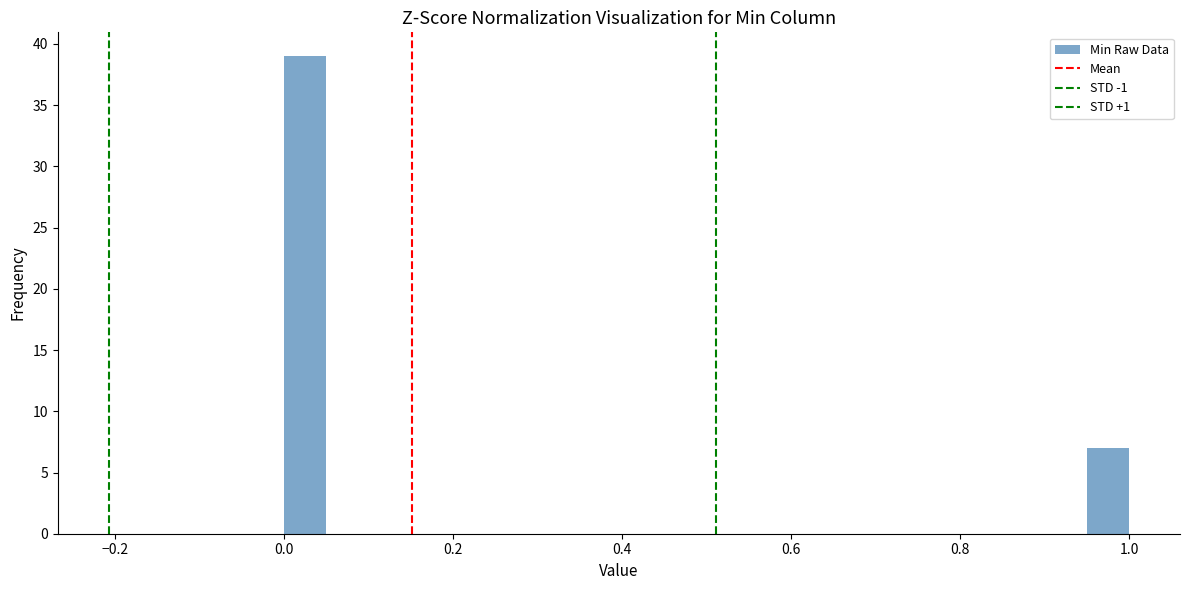

Read against the x-axis, roughly where is the centre of the tallest bar?

0.02